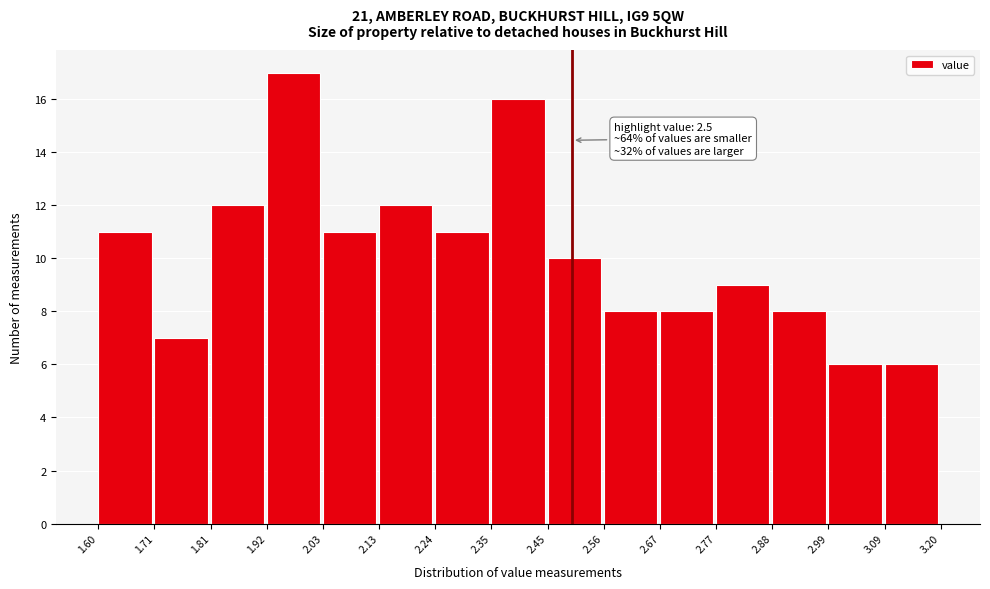

Which range on the x-axis has the tallest bar?

1.92 to 2.03